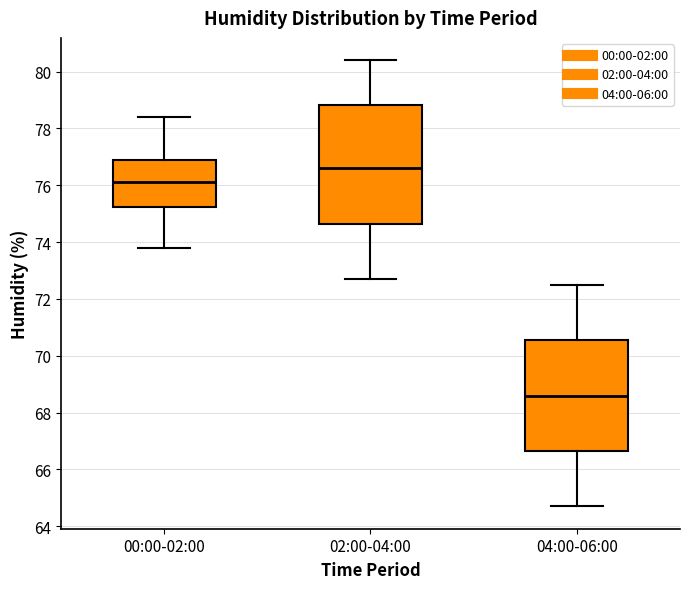

Comparing the boxes themselves (not the whiskers), which one is the tallest?

02:00-04:00